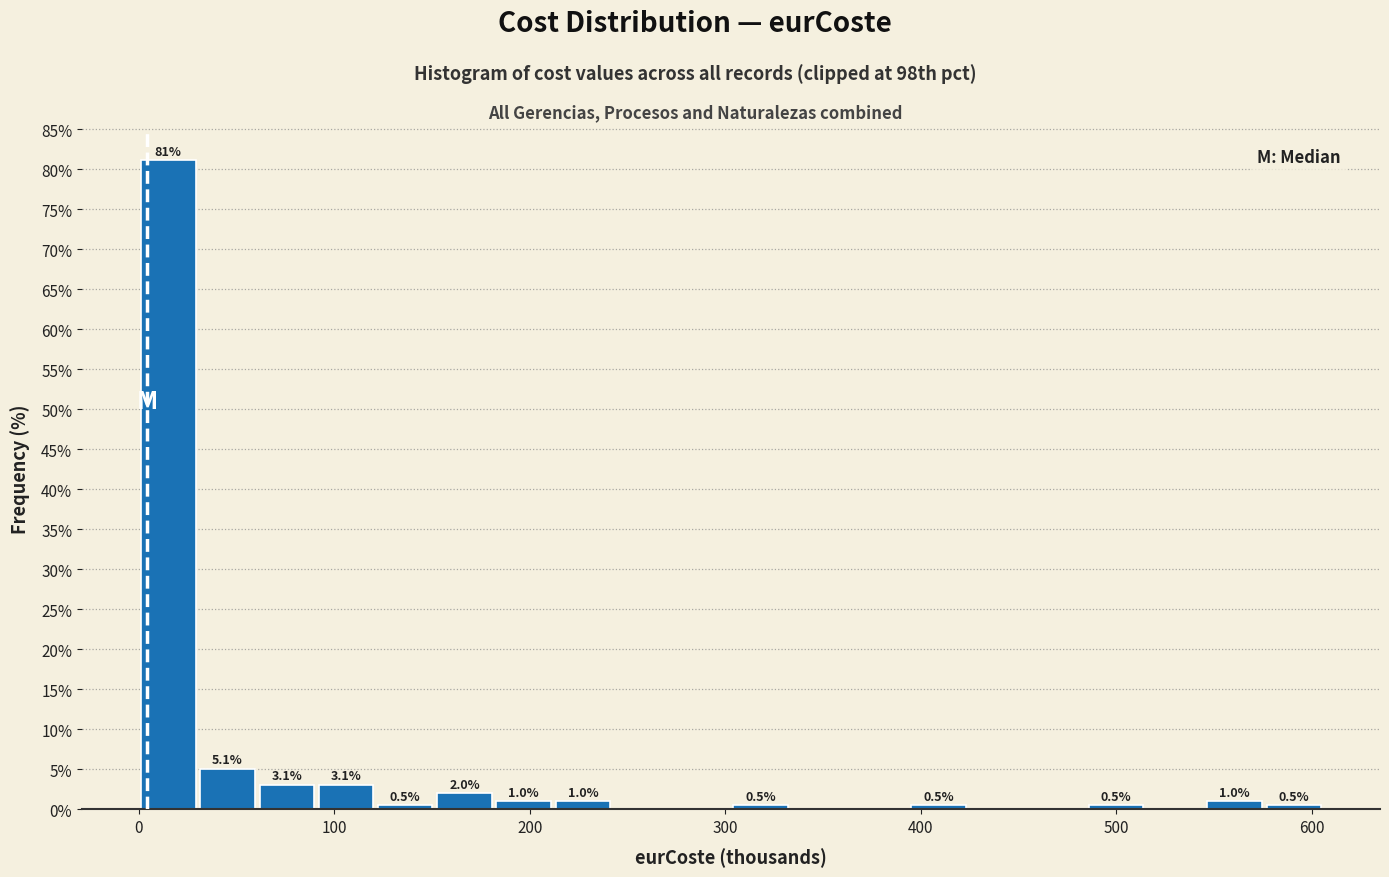

Read against the x-axis, roughly where is the centre of the tallest bar?

20